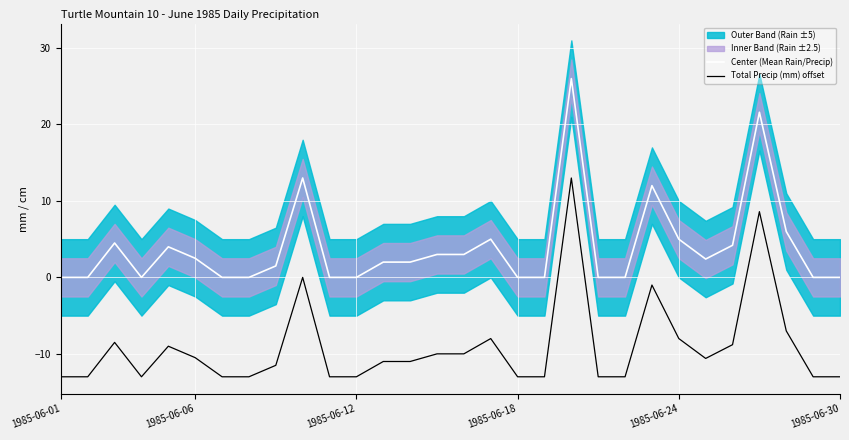

True or false: Total Precip (mm) offset and Center (Mean Rain/Precip) intersect in this chart.

False